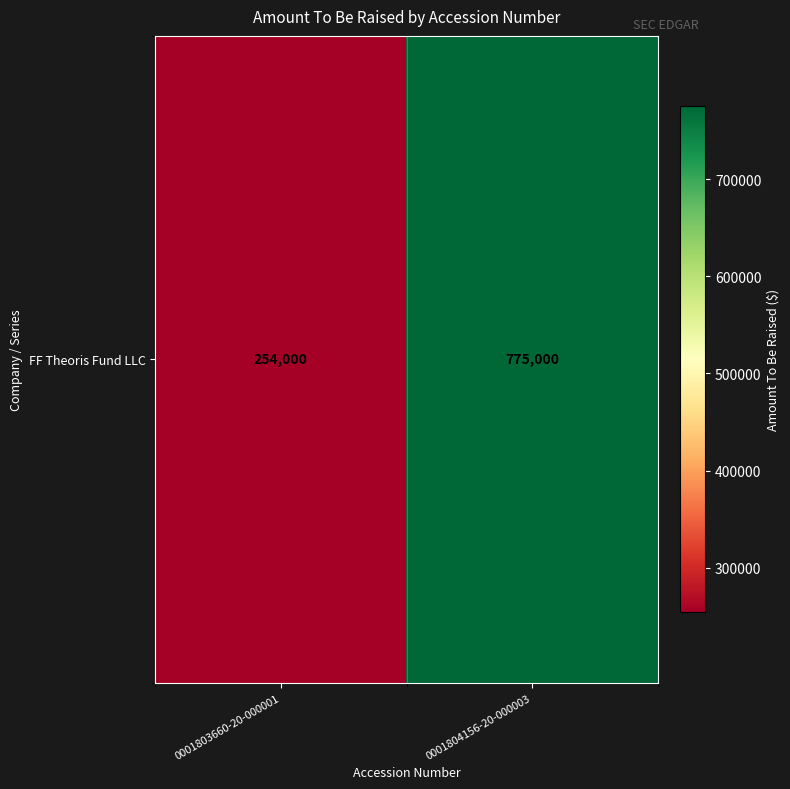

What is the difference between the maximum and minimum values?

521000